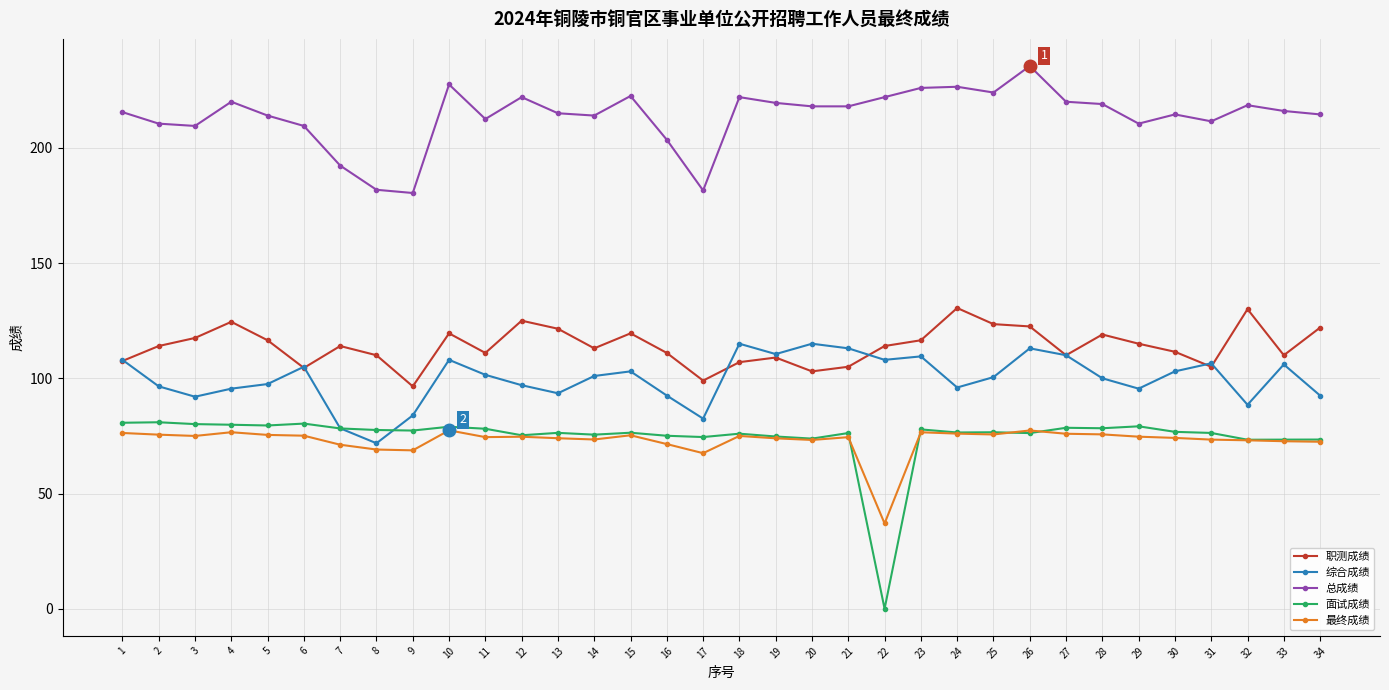

How many categories are shown in the chart?

34